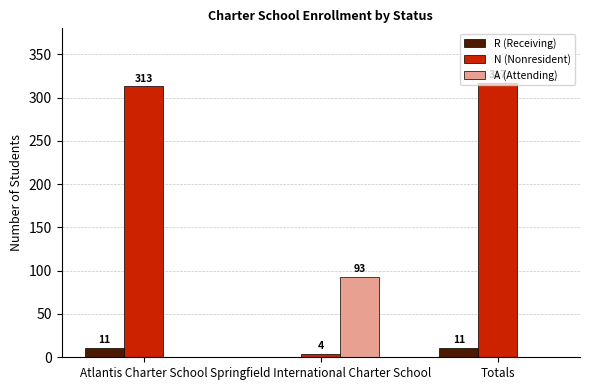

What is the total value across all series at Springfield International Charter School?

97